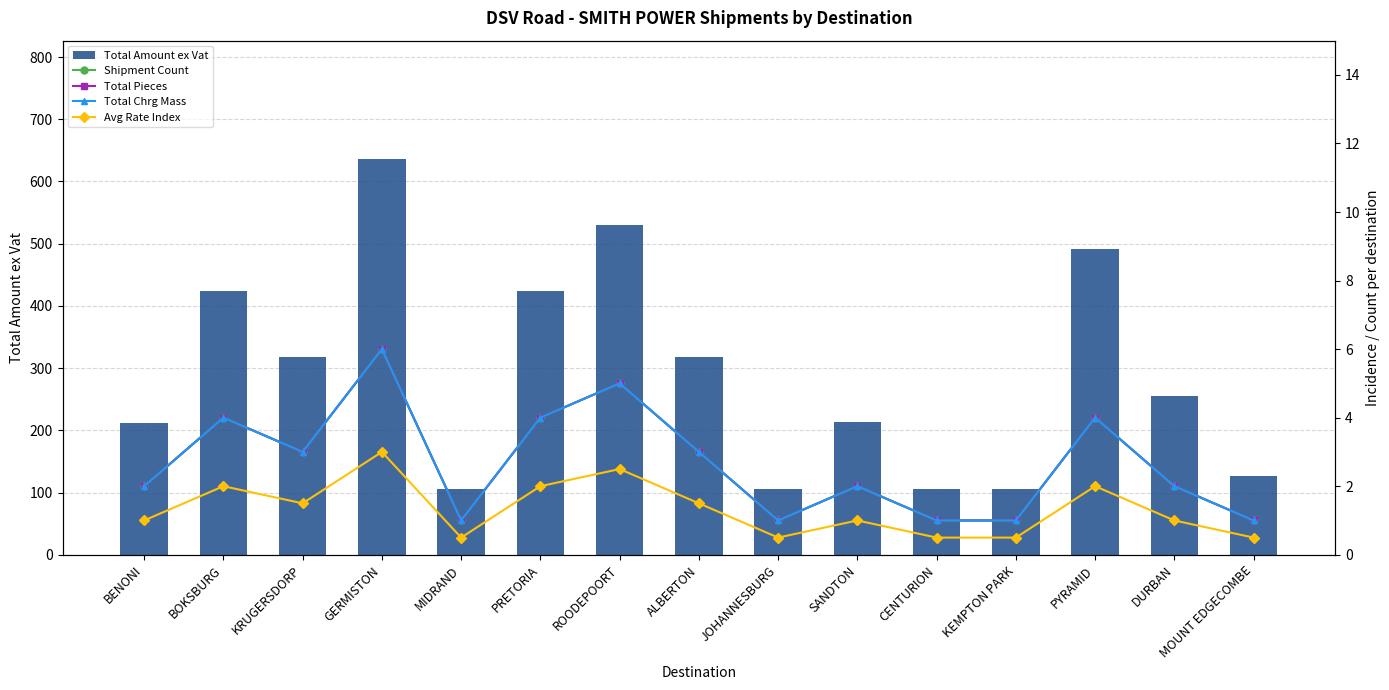

Rank the series at CENTURION from lowest to highest value.

Avg Rate Index, Shipment Count, Total Pieces, Total Chrg Mass, Total Amount ex Vat